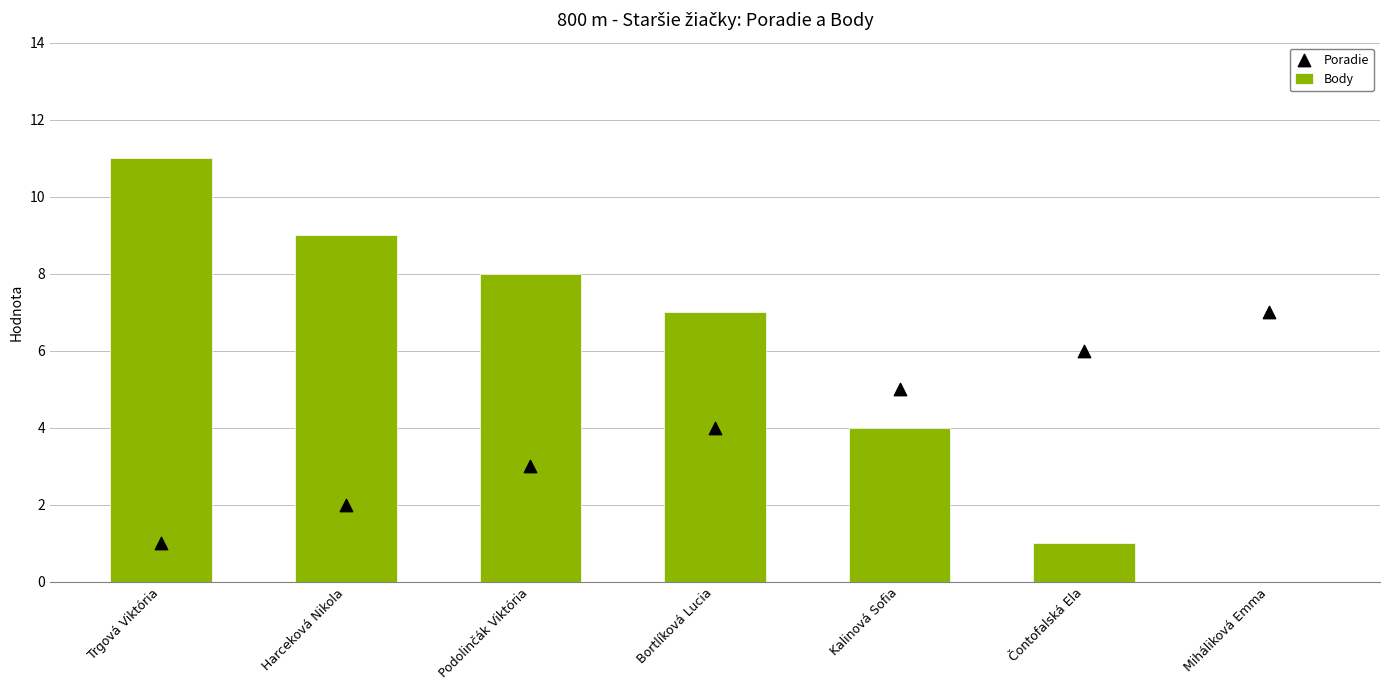

Which series contains the highest Y value?

Body